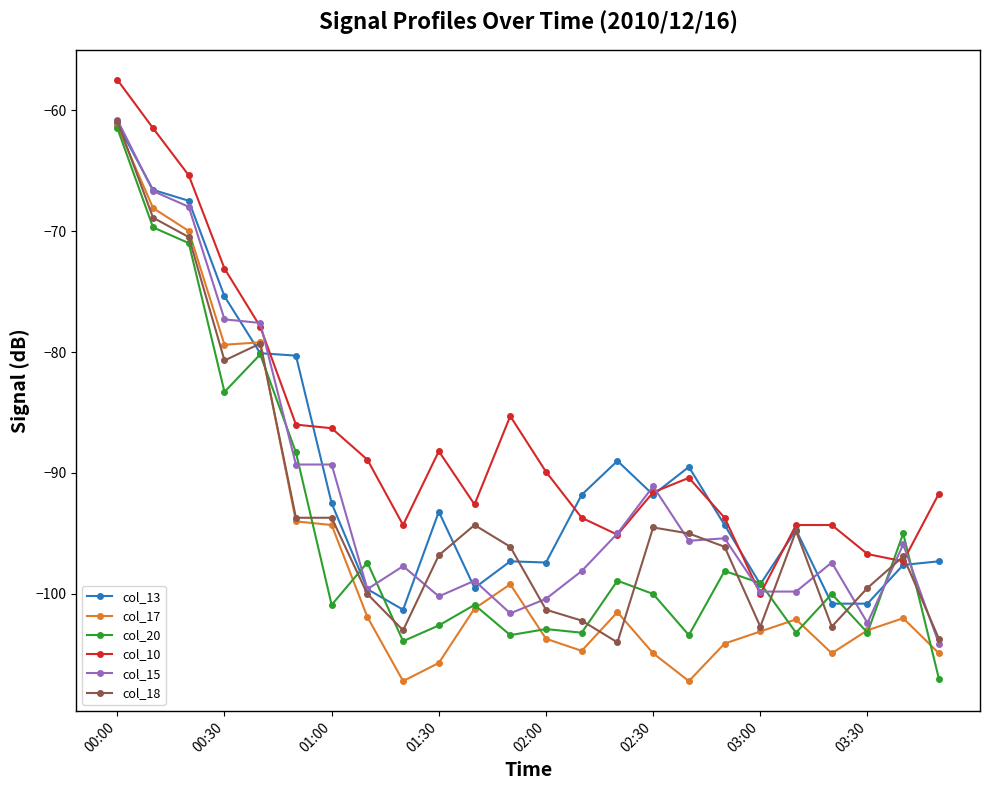

What is the value of the col_20 point at the 15th from the left?

-98.9